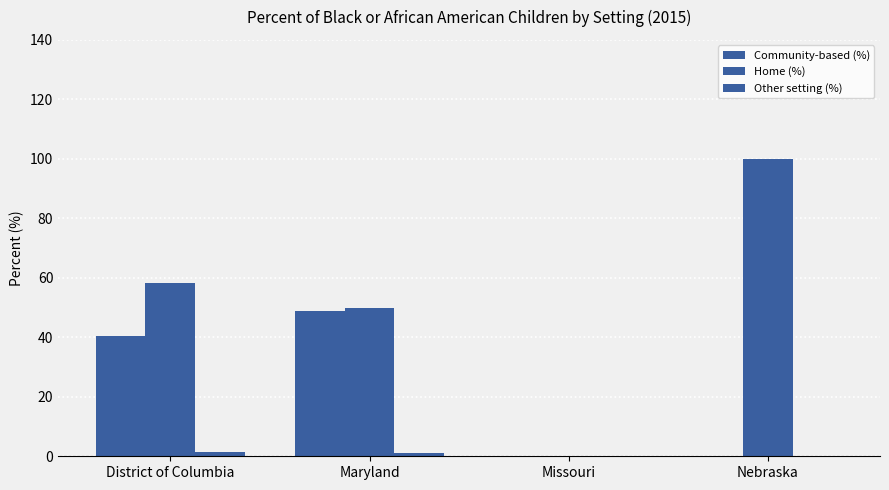

Which category has the highest value in the Community-based (%) series?

Maryland